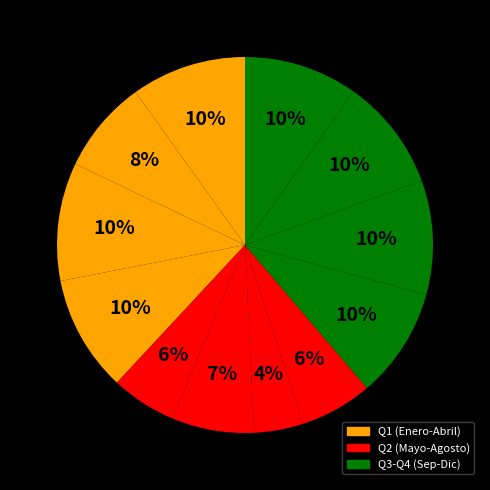

How many segments does this pie chart have?

12